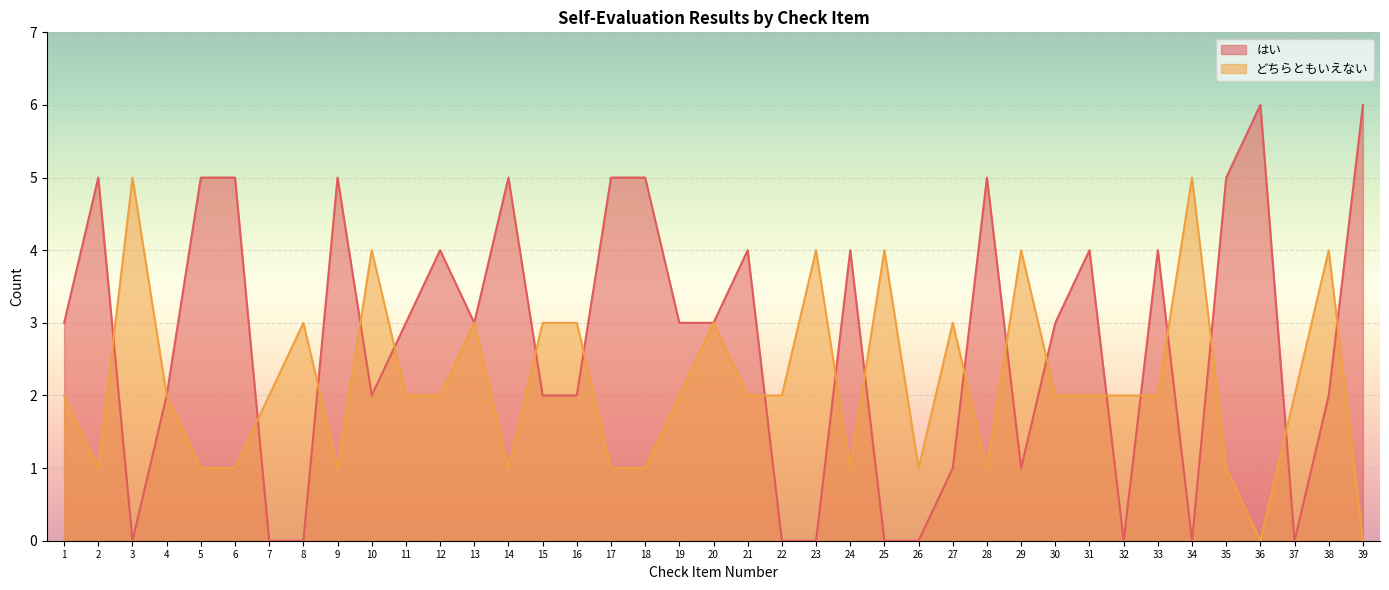

Count the number of categories in the chart.

39